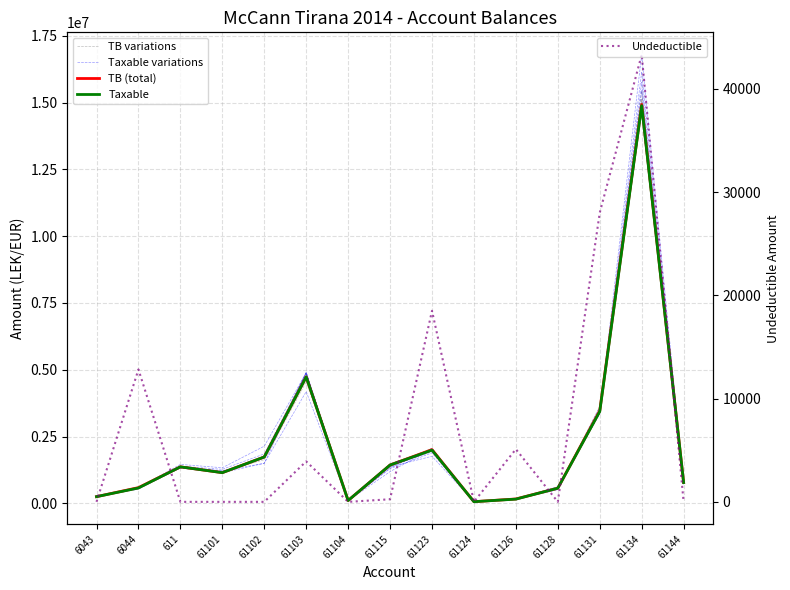

How many lines are shown in the chart?

5